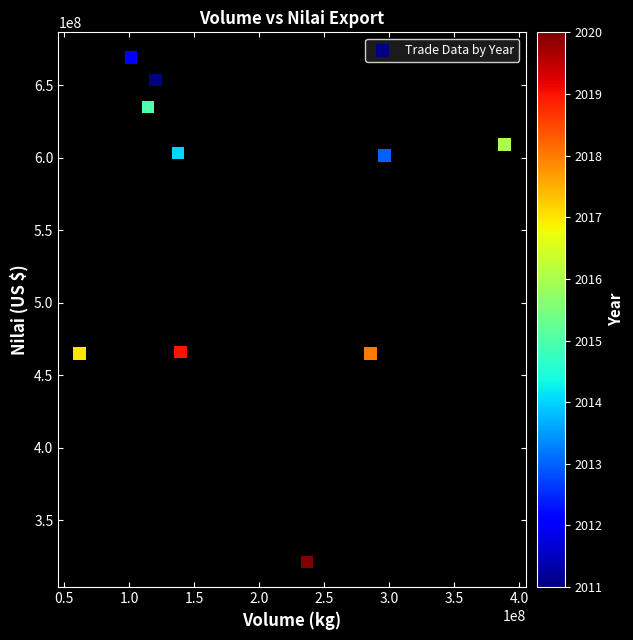

What is the range of X values (max minus min)?

326907918.9